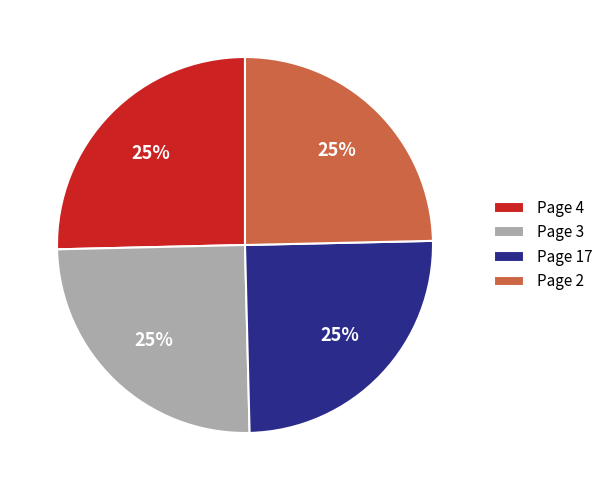

Is Page 3 the majority of the pie?

No